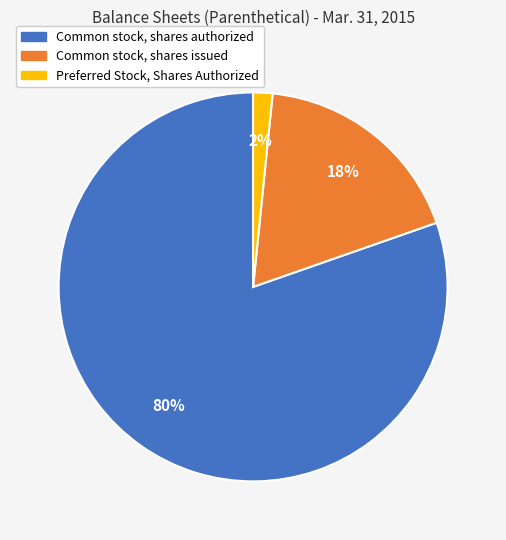

To the nearest percent, what is the difference between the Preferred Stock, Shares Authorized and Common stock, shares issued slice percentages?

16%